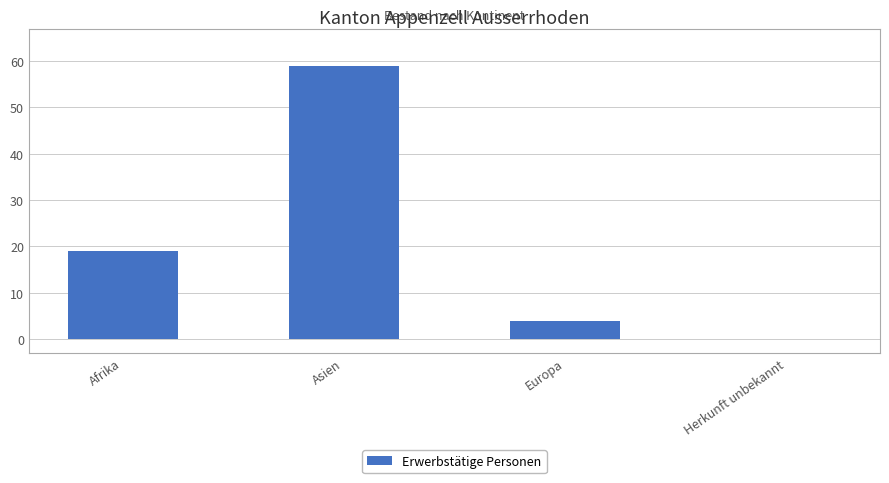

What is the sum of the values at Herkunft unbekannt and Asien?

59